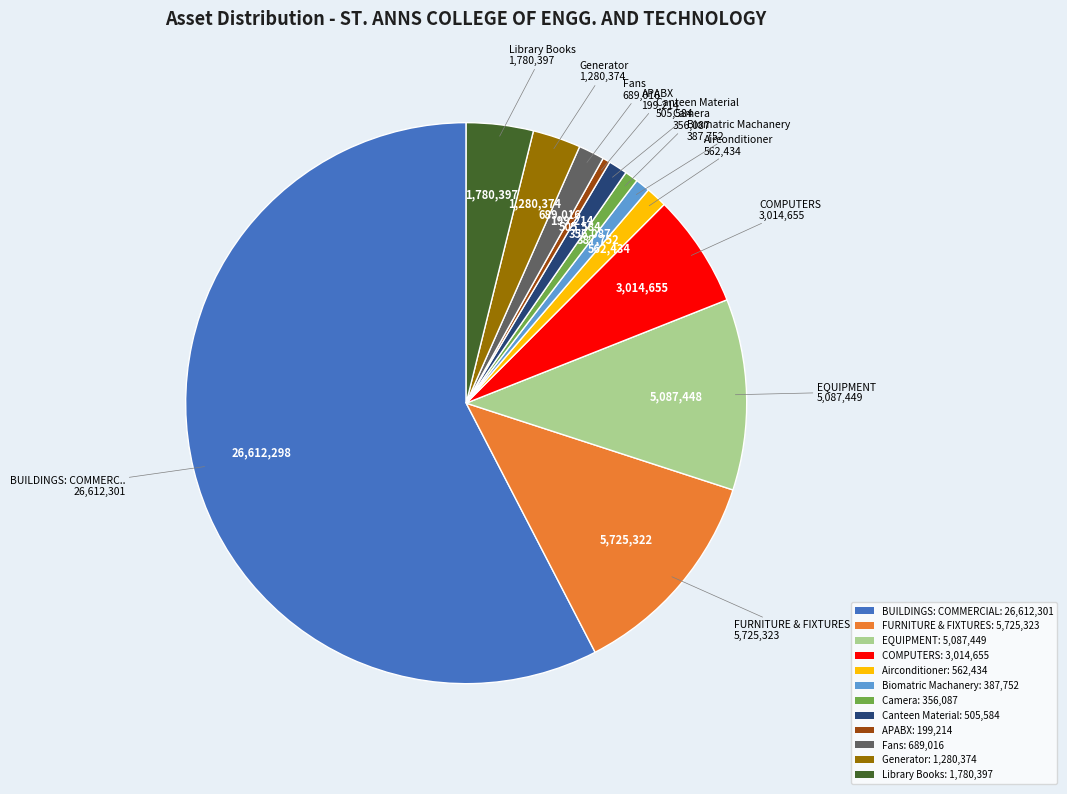

Do FURNITURE & FIXTURES: 5,725,323 and Fans: 689,016 together represent more than half of the pie?

No